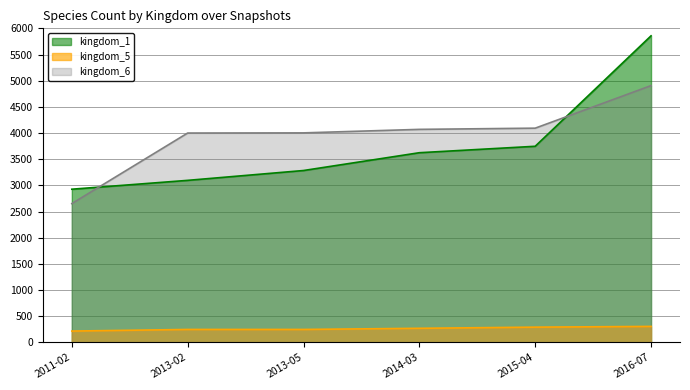

What is the highest value of the kingdom_1 series?

5857